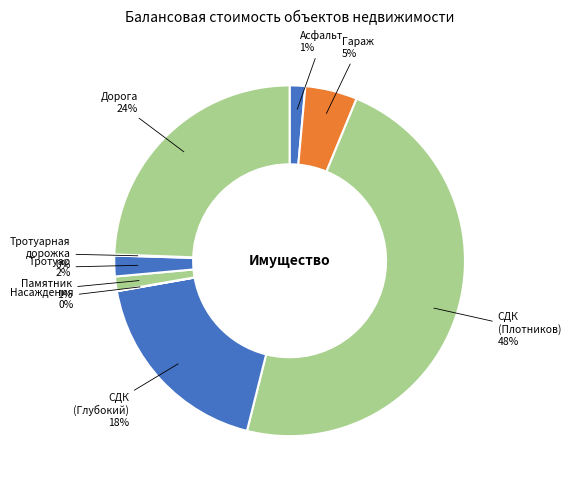

Between Памятник and Тротуар, which is larger?

Тротуар